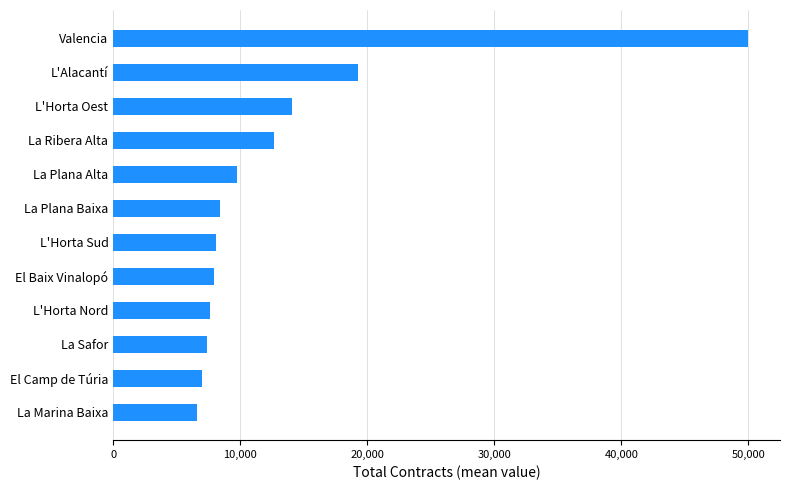

Are the bars grouped side by side (vs. stacked)?

No